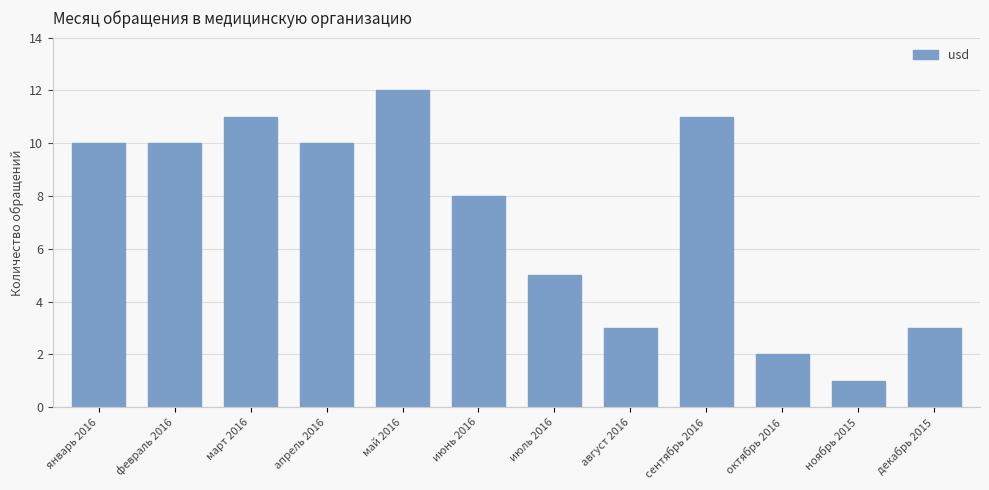

Reading left to right, list all the values displayed in this chart.

10	10	11	10	12	8	5	3	11	2	1	3